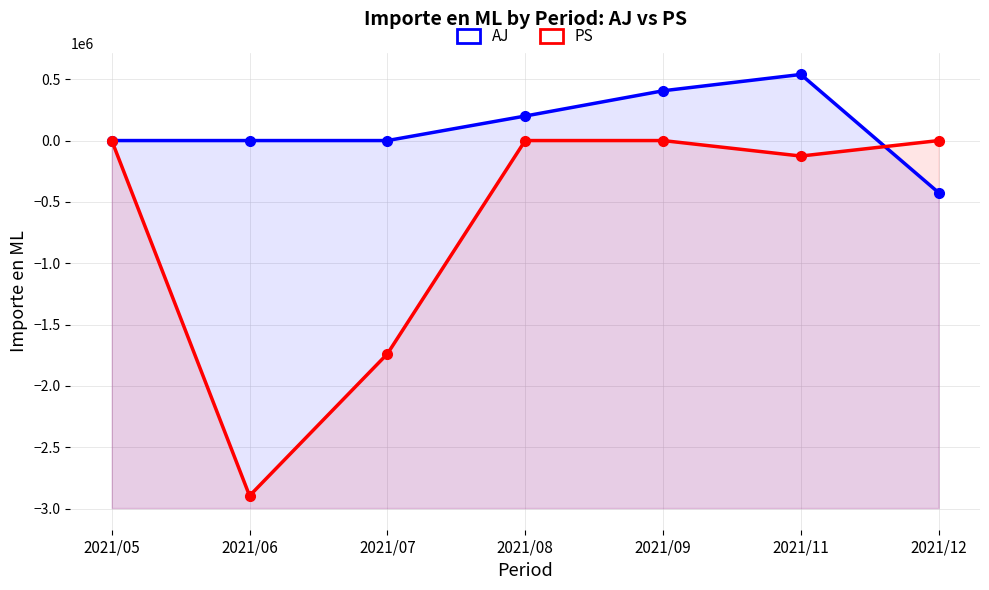

How many data points does each series have?

7